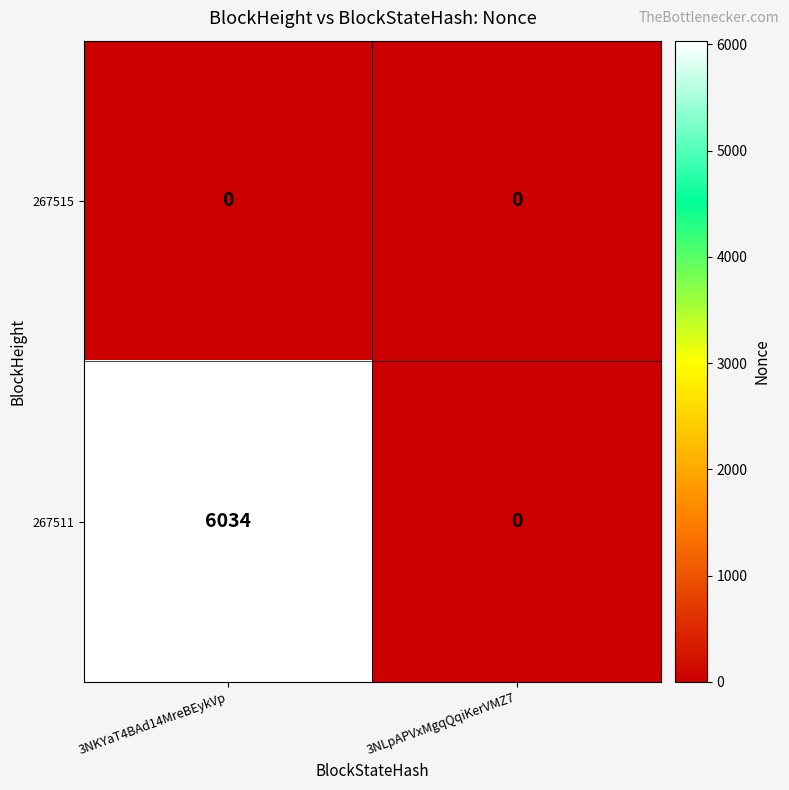

How many series are shown in this chart?

2